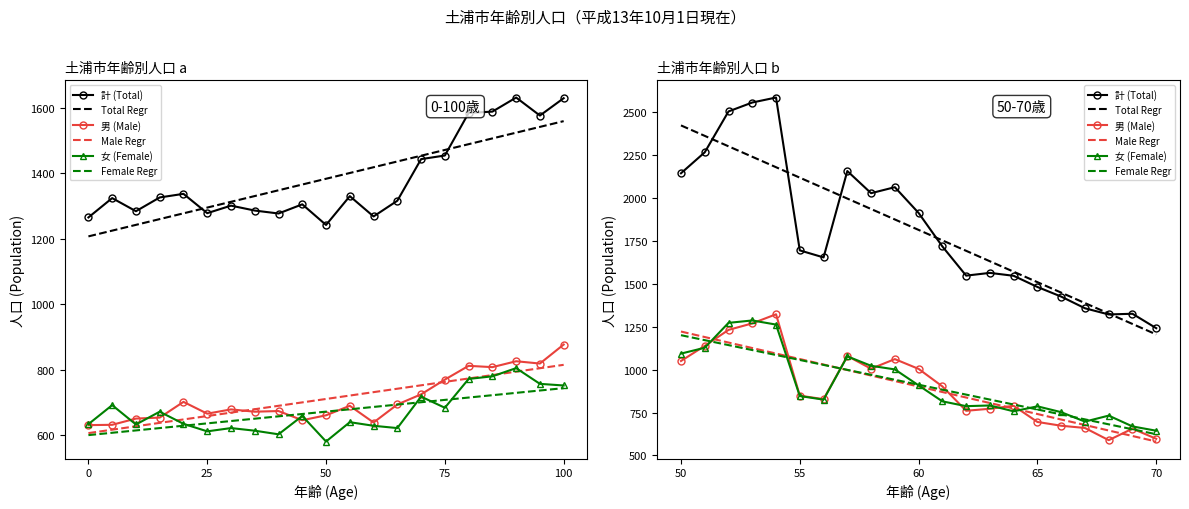

Does the chart have visible grid lines?

No